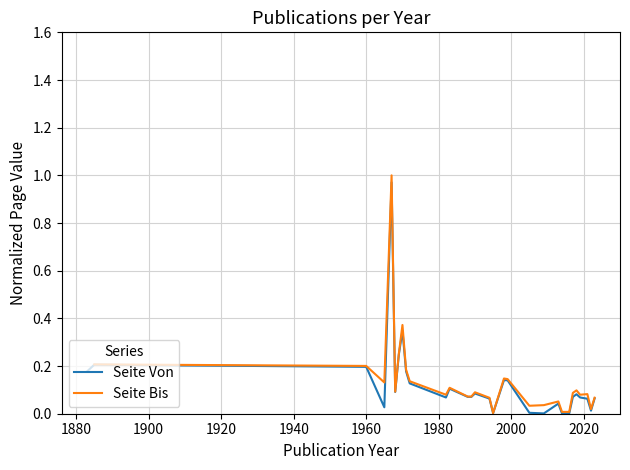

Is it true that Seite Bis equals 0.6 at 2000?

False